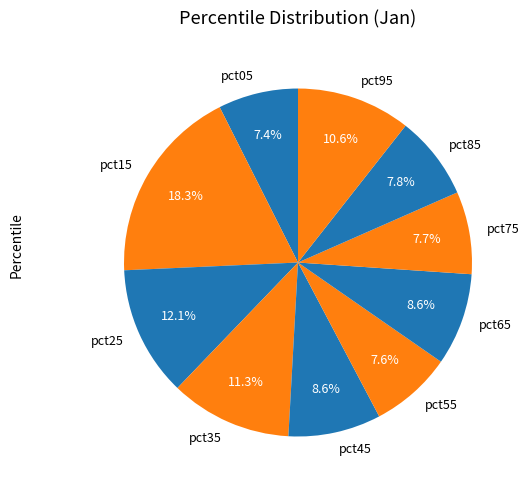

What percentage is the pct45 slice, to the nearest percent?

9%